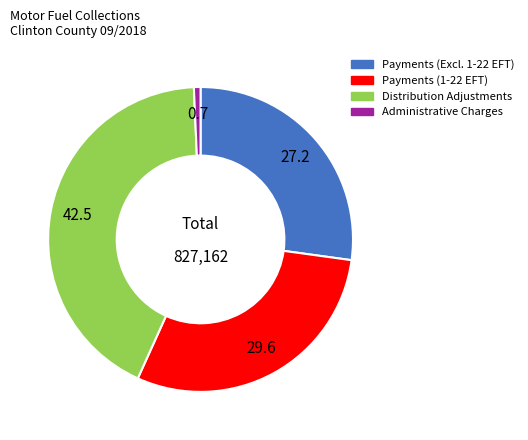

Is there any slice that represents more than half of the pie?

No